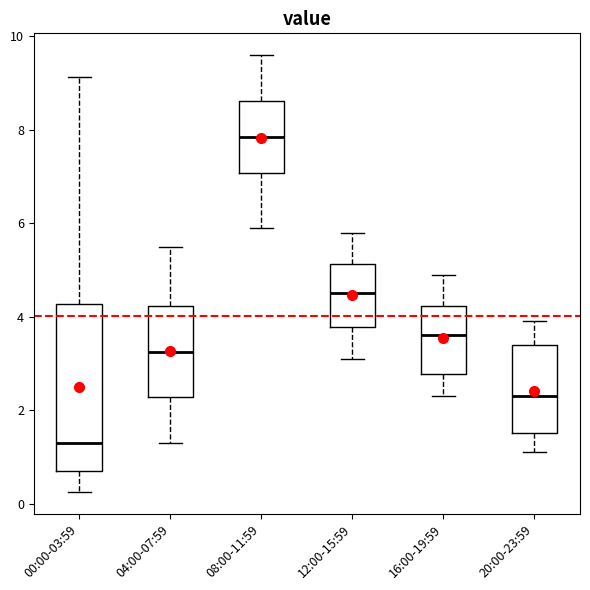

Where does the lower whisker of the box for 12:00-15:59 end on the y-axis? The values are not printed on the chart, so give them approximately, as read against the axis.

3.2